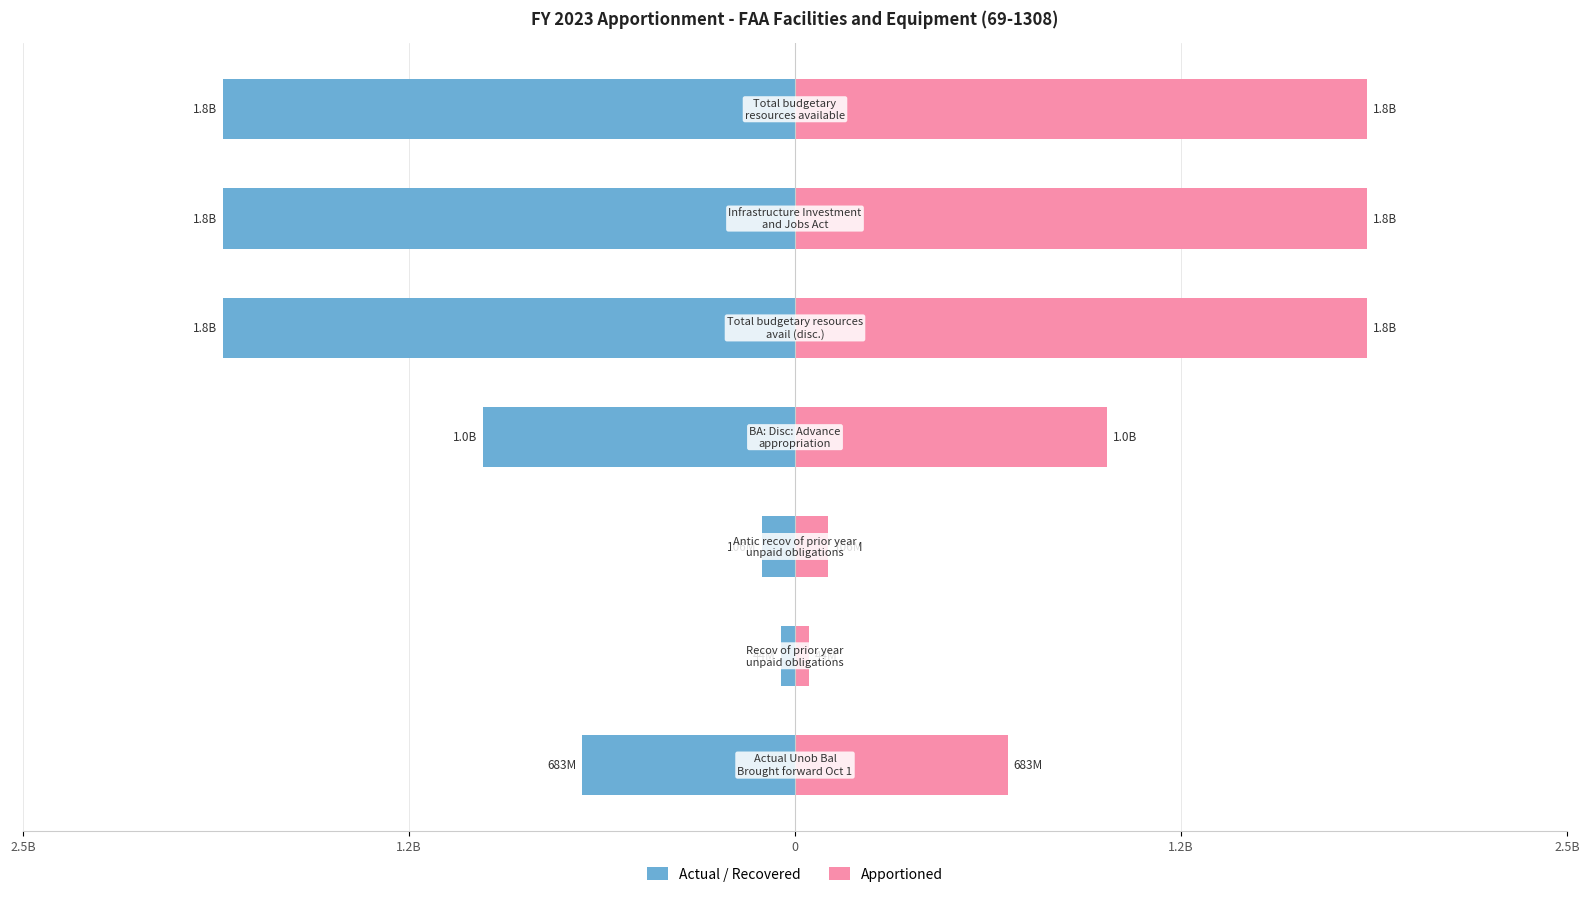

What are all the series names shown in the legend?

Actual / Recovered, Apportioned